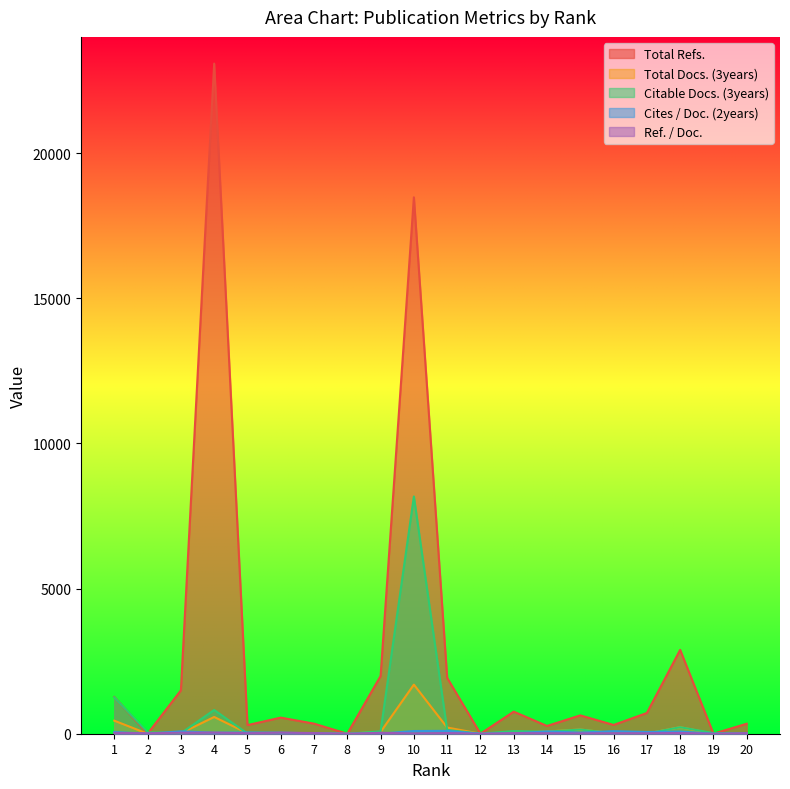

What value does the Total Refs. series have at 18, to the nearest 100?

2900